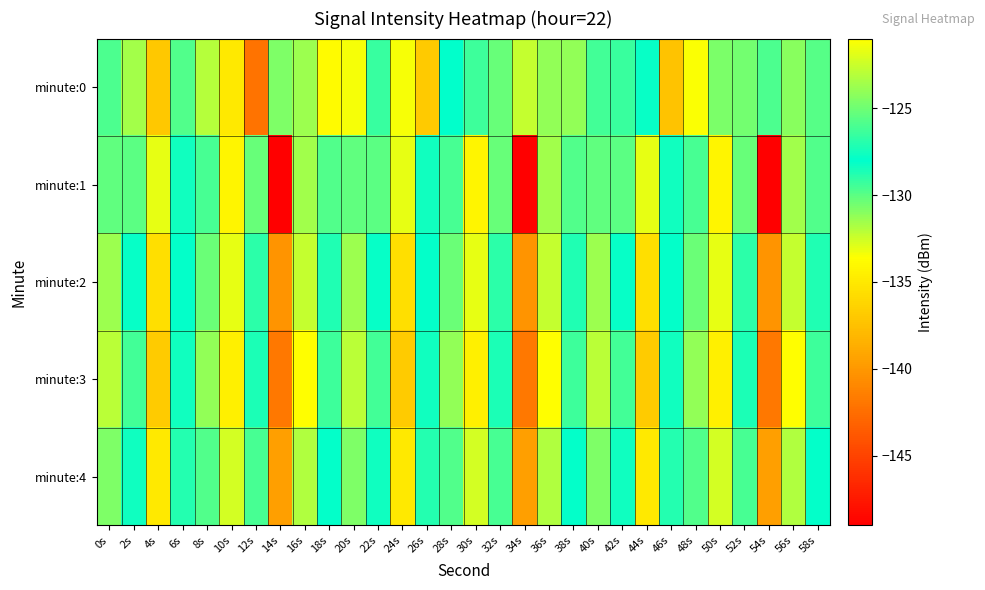

Reading right to left, list all the values displayed in this chart.

minute:0: 58s=-129.9	56s=-131.1	54s=-129.7	52s=-124.9	50s=-124.7	48s=-133.6	46s=-137.4	44s=-127.9	42s=-129.3	40s=-129.5	38s=-131.3	36s=-131.2	34s=-132.3	32s=-125.2	30s=-129.4	28s=-128.0	26s=-136.9	24s=-121.3	22s=-126.5	20s=-133.5	18s=-133.8	16s=-131.4	14s=-130.8	12s=-142.2	10s=-135.0	8s=-132.0	6s=-129.8	4s=-137.0	2s=-123.6	0s=-129.7
minute:1: 58s=-129.8	56s=-131.6	54s=-148.9	52s=-125.3	50s=-134.2	48s=-129.5	46s=-128.3	44s=-133.1	42s=-130.0	40s=-130.1	38s=-129.8	36s=-131.6	34s=-148.9	32s=-125.3	30s=-134.2	28s=-129.5	26s=-128.3	24s=-133.1	22s=-130.0	20s=-130.1	18s=-129.8	16s=-131.6	14s=-148.9	12s=-125.3	10s=-134.2	8s=-129.5	6s=-128.3	4s=-133.1	2s=-130.0	0s=-130.1
minute:2: 58s=-128.7	56s=-132.3	54s=-140.2	52s=-126.8	50s=-133.1	48s=-130.4	46s=-127.9	44s=-135.6	42s=-128.2	40s=-131.5	38s=-128.7	36s=-132.3	34s=-140.2	32s=-126.8	30s=-133.1	28s=-130.4	26s=-127.9	24s=-135.6	22s=-128.2	20s=-131.5	18s=-128.7	16s=-132.3	14s=-140.2	12s=-126.8	10s=-133.1	8s=-130.4	6s=-127.9	4s=-135.6	2s=-128.2	0s=-131.5
minute:3: 58s=-129.4	56s=-133.6	54s=-141.8	52s=-127.3	50s=-134.5	48s=-131.2	46s=-128.4	44s=-136.8	42s=-129.5	40s=-132.1	38s=-129.4	36s=-133.6	34s=-141.8	32s=-127.3	30s=-134.5	28s=-131.2	26s=-128.4	24s=-136.8	22s=-129.5	20s=-132.1	18s=-129.4	16s=-133.6	14s=-141.8	12s=-127.3	10s=-134.5	8s=-131.2	6s=-128.4	4s=-136.8	2s=-129.5	0s=-132.1
minute:4: 58s=-128.0	56s=-131.9	54s=-139.5	52s=-126.1	50s=-132.7	48s=-129.8	46s=-127.1	44s=-134.9	42s=-127.6	40s=-130.8	38s=-128.0	36s=-131.9	34s=-139.5	32s=-126.1	30s=-132.7	28s=-129.8	26s=-127.1	24s=-134.9	22s=-127.6	20s=-130.8	18s=-128.0	16s=-131.9	14s=-139.5	12s=-126.1	10s=-132.7	8s=-129.8	6s=-127.1	4s=-134.9	2s=-127.6	0s=-130.8